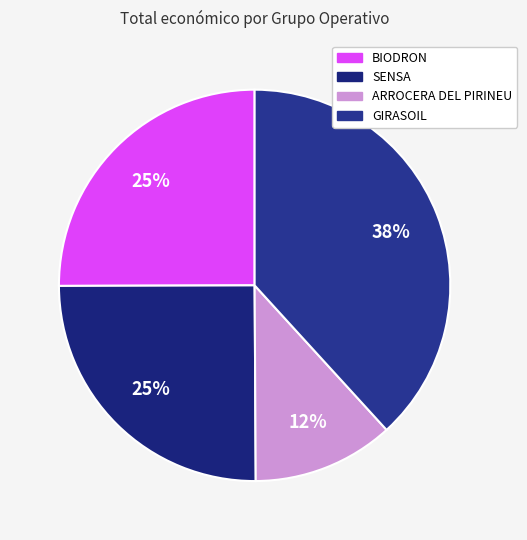

Is it true that GIRASOIL is 47% of the pie?

False